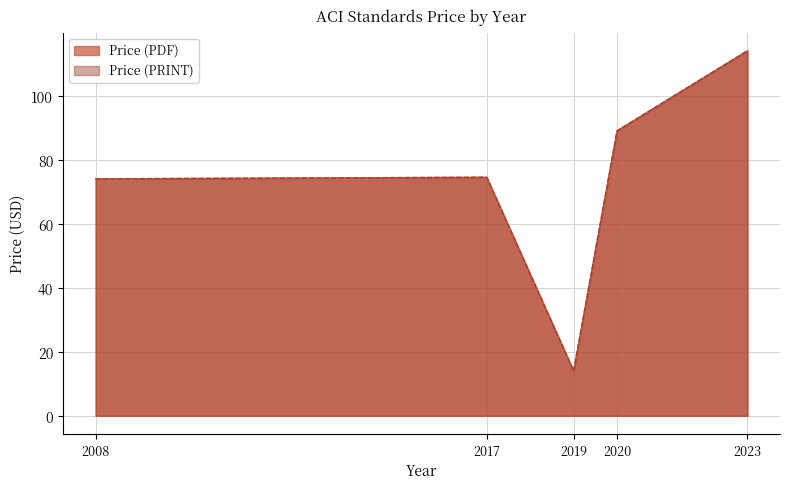

Is the value of Price (PRINT) at 2023 greater than the value of Price (PDF) at 2023?

No